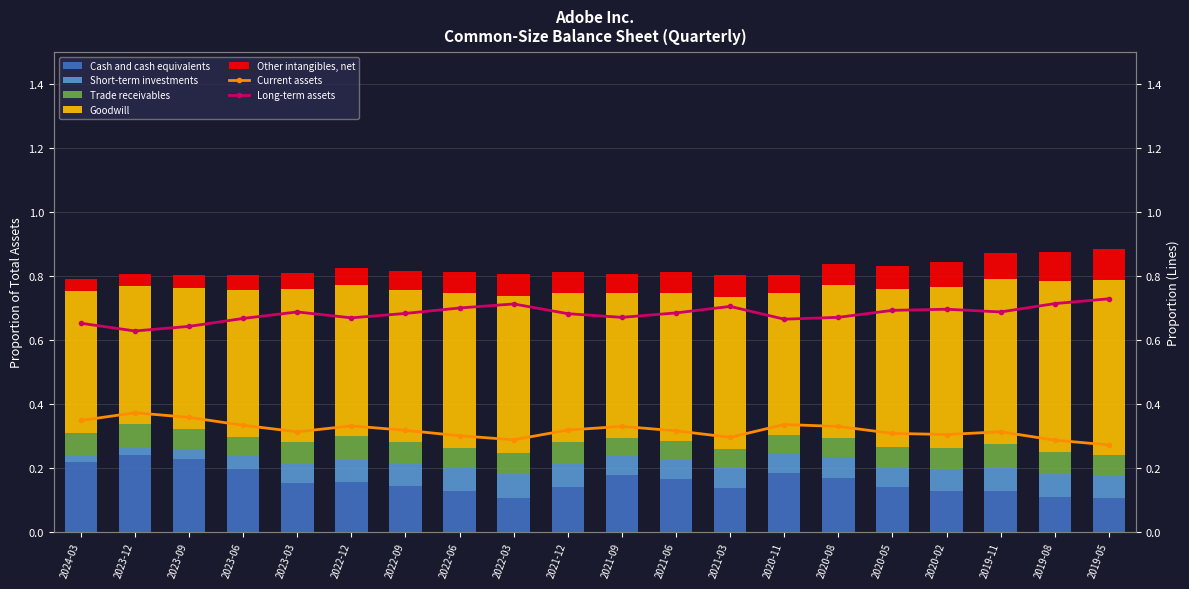

Does the chart contain stacked bars?

No